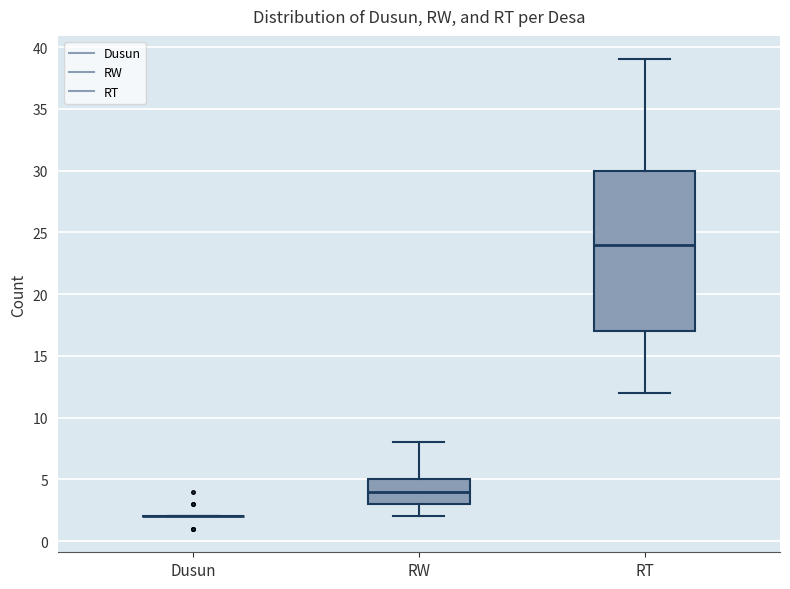

Reading left to right, read every box against the y-axis: the position of its median line, the range the box covers, and the ends of its whiskers. The values are not printed on the chart, so give them approximately, as read against the axis.

Dusun: box collapsed to a line at 2, whiskers 2 to 2
RW: median 4, box 3 to 5, whiskers 2 to 8
RT: median 24, box 17 to 30, whiskers 12 to 39